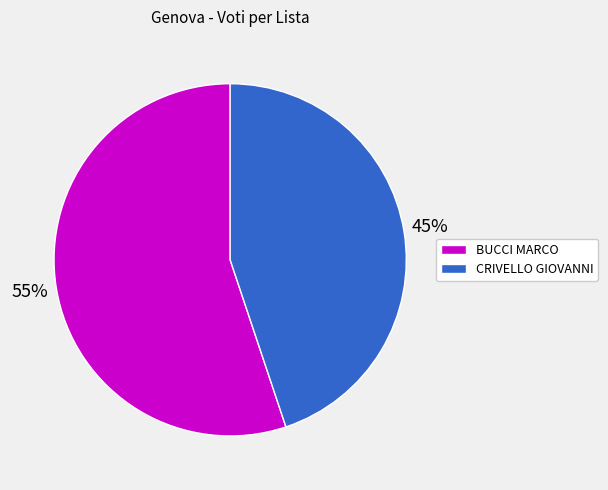

To the nearest percent, what is the average slice percentage?

50%